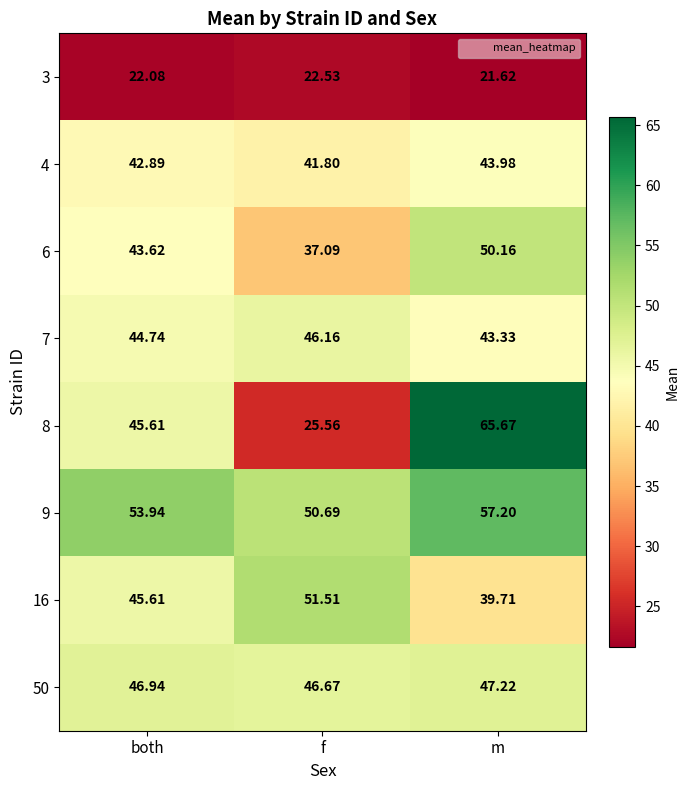

Which category has the highest value in the 9 series?

m